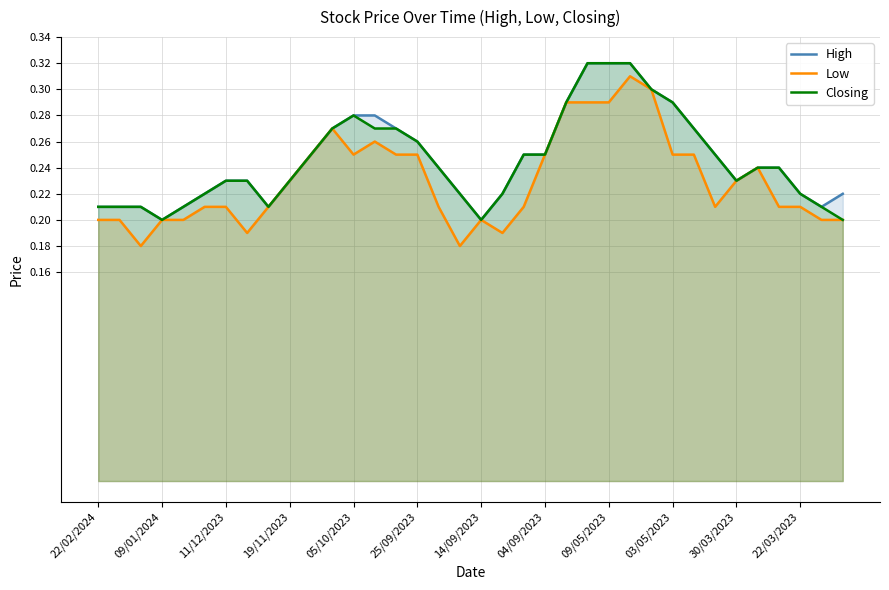

True or false: High and Low cross at least once.

False